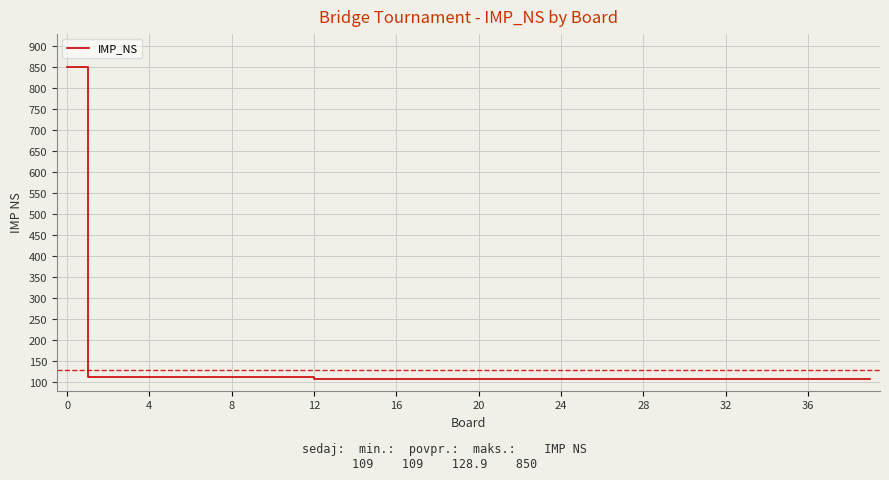

What is the maximum value shown in the chart?

850